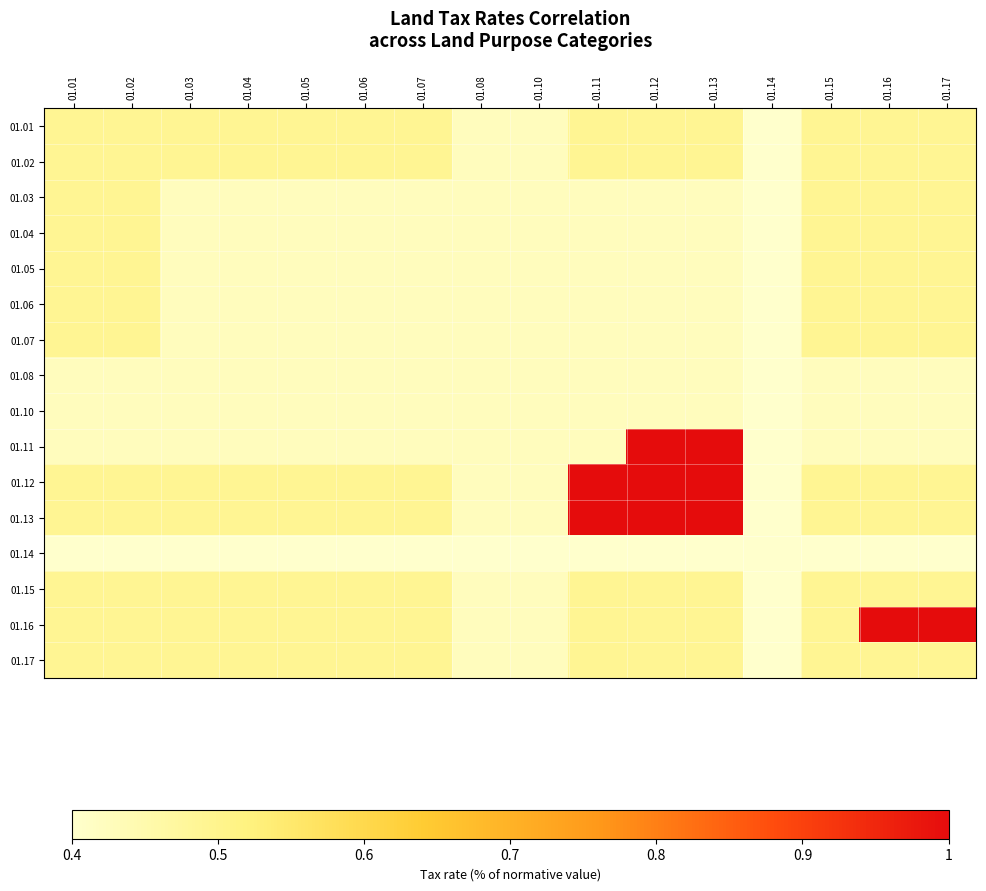

Reading left to right, extract all data points from this chart.

01.01: 01.01=0.5	01.02=0.5	01.03=0.5	01.04=0.5	01.05=0.5	01.06=0.5	01.07=0.5	01.08=0.4	01.10=0.4	01.11=0.5	01.12=0.5	01.13=0.5	01.14=0.4	01.15=0.5	01.16=0.5	01.17=0.5
01.02: 01.01=0.5	01.02=0.5	01.03=0.5	01.04=0.5	01.05=0.5	01.06=0.5	01.07=0.5	01.08=0.4	01.10=0.4	01.11=0.5	01.12=0.5	01.13=0.5	01.14=0.4	01.15=0.5	01.16=0.5	01.17=0.5
01.03: 01.01=0.5	01.02=0.5	01.03=0.4	01.04=0.4	01.05=0.4	01.06=0.4	01.07=0.4	01.08=0.4	01.10=0.4	01.11=0.4	01.12=0.4	01.13=0.4	01.14=0.4	01.15=0.5	01.16=0.5	01.17=0.5
01.04: 01.01=0.5	01.02=0.5	01.03=0.4	01.04=0.4	01.05=0.4	01.06=0.4	01.07=0.4	01.08=0.4	01.10=0.4	01.11=0.4	01.12=0.4	01.13=0.4	01.14=0.4	01.15=0.5	01.16=0.5	01.17=0.5
01.05: 01.01=0.5	01.02=0.5	01.03=0.4	01.04=0.4	01.05=0.4	01.06=0.4	01.07=0.4	01.08=0.4	01.10=0.4	01.11=0.4	01.12=0.4	01.13=0.4	01.14=0.4	01.15=0.5	01.16=0.5	01.17=0.5
01.06: 01.01=0.5	01.02=0.5	01.03=0.4	01.04=0.4	01.05=0.4	01.06=0.4	01.07=0.4	01.08=0.4	01.10=0.4	01.11=0.4	01.12=0.4	01.13=0.4	01.14=0.4	01.15=0.5	01.16=0.5	01.17=0.5
01.07: 01.01=0.5	01.02=0.5	01.03=0.4	01.04=0.4	01.05=0.4	01.06=0.4	01.07=0.4	01.08=0.4	01.10=0.4	01.11=0.4	01.12=0.4	01.13=0.4	01.14=0.4	01.15=0.5	01.16=0.5	01.17=0.5
01.08: 01.01=0.4	01.02=0.4	01.03=0.4	01.04=0.4	01.05=0.4	01.06=0.4	01.07=0.4	01.08=0.4	01.10=0.4	01.11=0.4	01.12=0.4	01.13=0.4	01.14=0.4	01.15=0.4	01.16=0.4	01.17=0.4
01.10: 01.01=0.4	01.02=0.4	01.03=0.4	01.04=0.4	01.05=0.4	01.06=0.4	01.07=0.4	01.08=0.4	01.10=0.4	01.11=0.4	01.12=0.4	01.13=0.4	01.14=0.4	01.15=0.4	01.16=0.4	01.17=0.4
01.11: 01.01=0.4	01.02=0.4	01.03=0.4	01.04=0.4	01.05=0.4	01.06=0.4	01.07=0.4	01.08=0.4	01.10=0.4	01.11=0.4	01.12=1.0	01.13=1.0	01.14=0.4	01.15=0.4	01.16=0.4	01.17=0.4
01.12: 01.01=0.5	01.02=0.5	01.03=0.5	01.04=0.5	01.05=0.5	01.06=0.5	01.07=0.5	01.08=0.4	01.10=0.4	01.11=1.0	01.12=1.0	01.13=1.0	01.14=0.4	01.15=0.5	01.16=0.5	01.17=0.5
01.13: 01.01=0.5	01.02=0.5	01.03=0.5	01.04=0.5	01.05=0.5	01.06=0.5	01.07=0.5	01.08=0.4	01.10=0.4	01.11=1.0	01.12=1.0	01.13=1.0	01.14=0.4	01.15=0.5	01.16=0.5	01.17=0.5
01.14: 01.01=0.4	01.02=0.4	01.03=0.4	01.04=0.4	01.05=0.4	01.06=0.4	01.07=0.4	01.08=0.4	01.10=0.4	01.11=0.4	01.12=0.4	01.13=0.4	01.14=0.4	01.15=0.4	01.16=0.4	01.17=0.4
01.15: 01.01=0.5	01.02=0.5	01.03=0.5	01.04=0.5	01.05=0.5	01.06=0.5	01.07=0.5	01.08=0.4	01.10=0.4	01.11=0.5	01.12=0.5	01.13=0.5	01.14=0.4	01.15=0.5	01.16=0.5	01.17=0.5
01.16: 01.01=0.5	01.02=0.5	01.03=0.5	01.04=0.5	01.05=0.5	01.06=0.5	01.07=0.5	01.08=0.4	01.10=0.4	01.11=0.5	01.12=0.5	01.13=0.5	01.14=0.4	01.15=0.5	01.16=1.0	01.17=1.0
01.17: 01.01=0.5	01.02=0.5	01.03=0.5	01.04=0.5	01.05=0.5	01.06=0.5	01.07=0.5	01.08=0.4	01.10=0.4	01.11=0.5	01.12=0.5	01.13=0.5	01.14=0.4	01.15=0.5	01.16=0.5	01.17=0.5